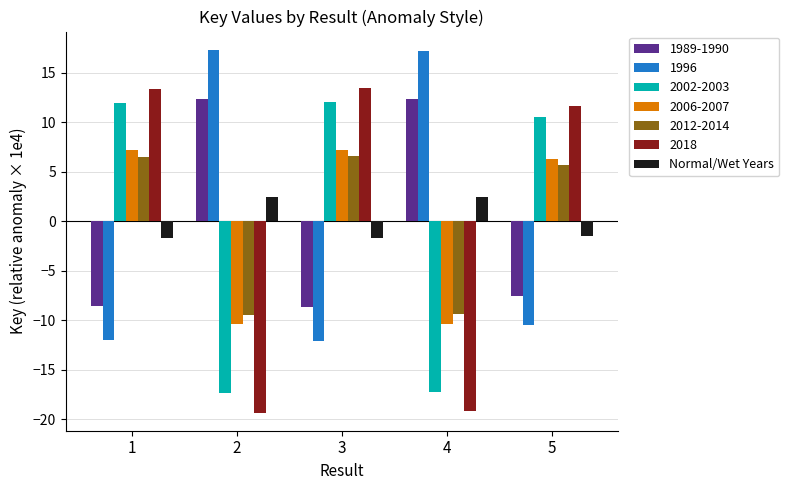

The value of 2012-2014 at 3 is 6.6. True or false?

True